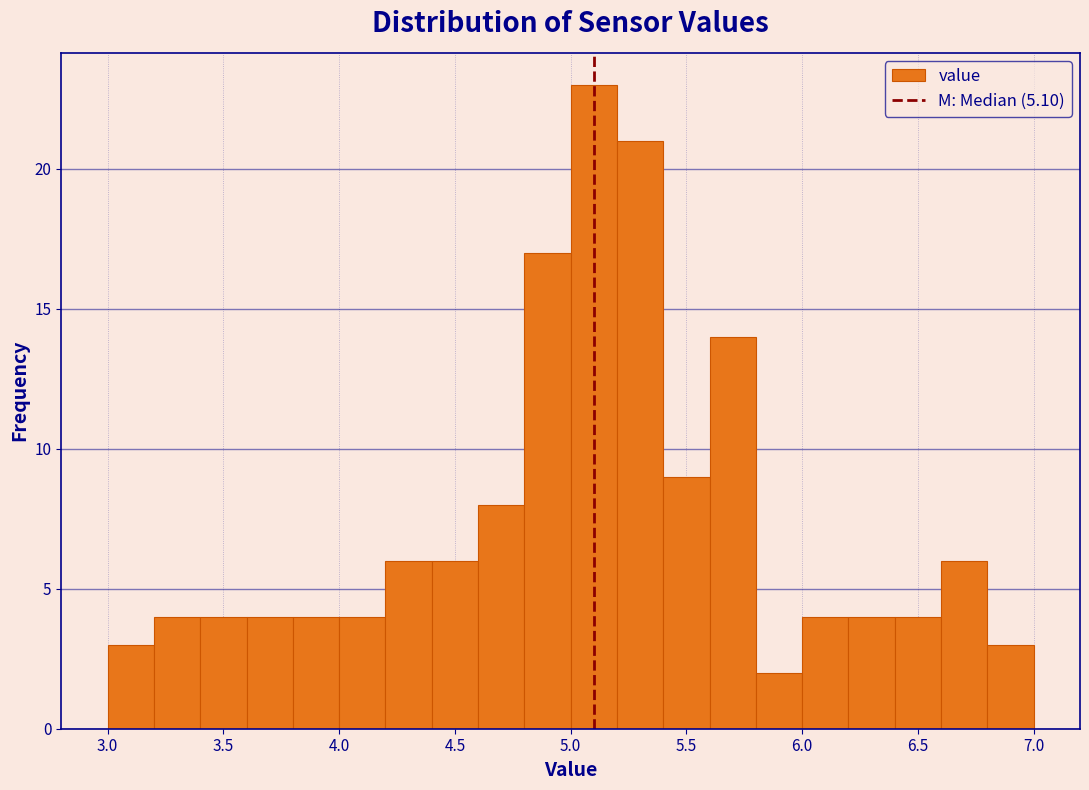

Reading left to right, transcribe this chart: for each bar, give the range it covers on the x-axis and its height. The values are not printed on the chart, so give them approximately, as read against the axis.

3.0 to 3.2: 3
3.2 to 3.4: 4
3.4 to 3.6: 4
3.6 to 3.8: 4
3.8 to 4.0: 4
4.0 to 4.2: 4
4.2 to 4.4: 6
4.4 to 4.6: 6
4.6 to 4.8: 8
4.8 to 5.0: 17
5.0 to 5.2: 23
5.2 to 5.4: 21
5.4 to 5.6: 9
5.6 to 5.8: 14
5.8 to 6.0: 2
6.0 to 6.2: 4
6.2 to 6.4: 4
6.4 to 6.6: 4
6.6 to 6.8: 6
6.8 to 7.0: 3